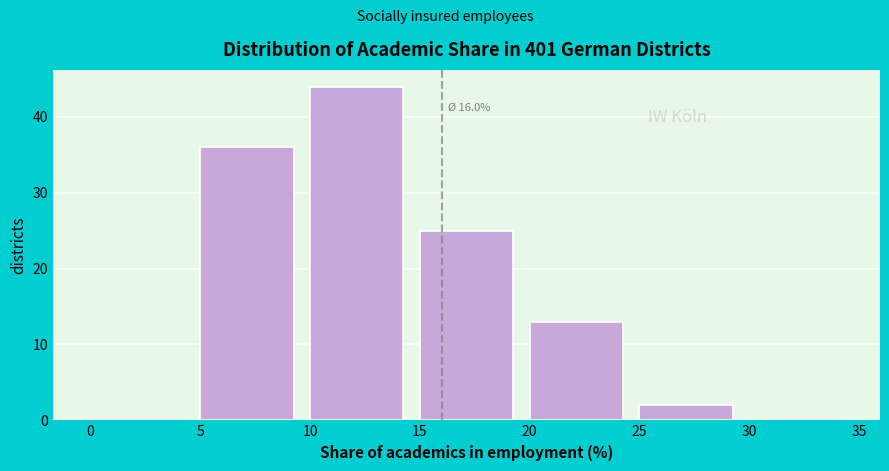

Over which range of the x-axis is the bar tallest?

10 to 15